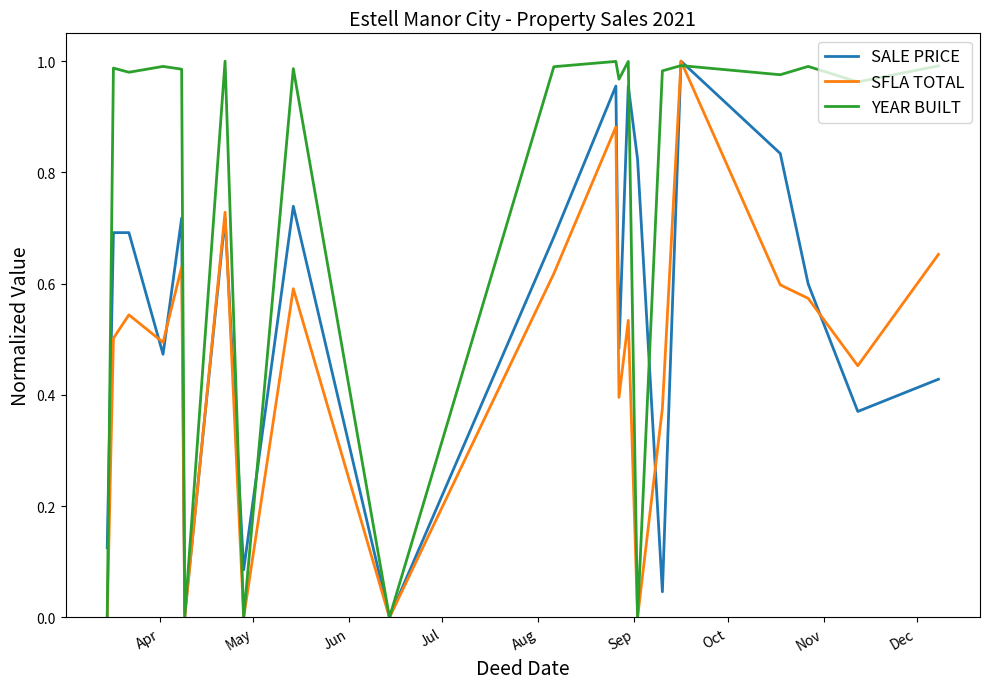

List the series in order of their overall mean, lowest first.

SFLA TOTAL, SALE PRICE, YEAR BUILT